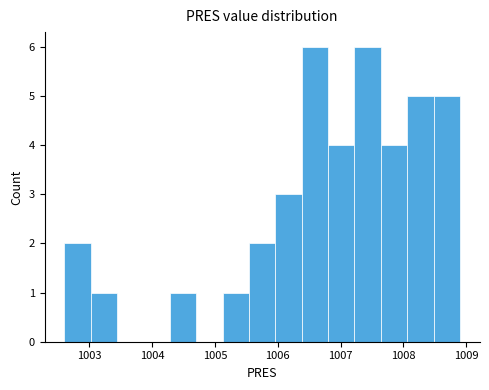

Reading left to right, transcribe this chart: for each bar, give the range it covers on the x-axis and its height. Neither the bar edges nor the heights are printed on the chart, so give them approximately, as read against the axes.

1002.60 to 1003.02: 2
1003.02 to 1003.44: 1
1003.44 to 1003.86: 0
1003.86 to 1004.28: 0
1004.28 to 1004.70: 1
1004.70 to 1005.12: 0
1005.12 to 1005.54: 1
1005.54 to 1005.96: 2
1005.96 to 1006.38: 3
1006.38 to 1006.80: 6
1006.80 to 1007.22: 4
1007.22 to 1007.64: 6
1007.64 to 1008.06: 4
1008.06 to 1008.48: 5
1008.48 to 1008.90: 5